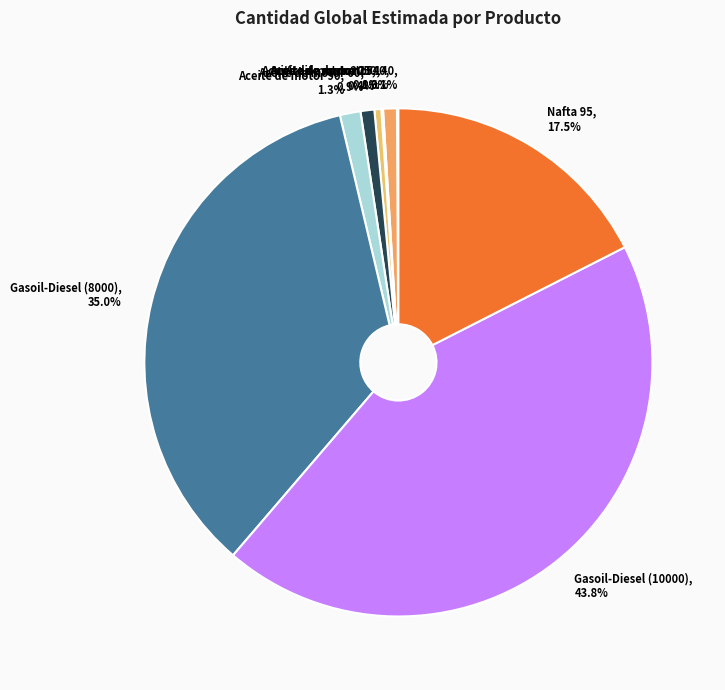

What is the ratio of the value at Nafta 95 to the value at Aceite de motor 60?

20.0